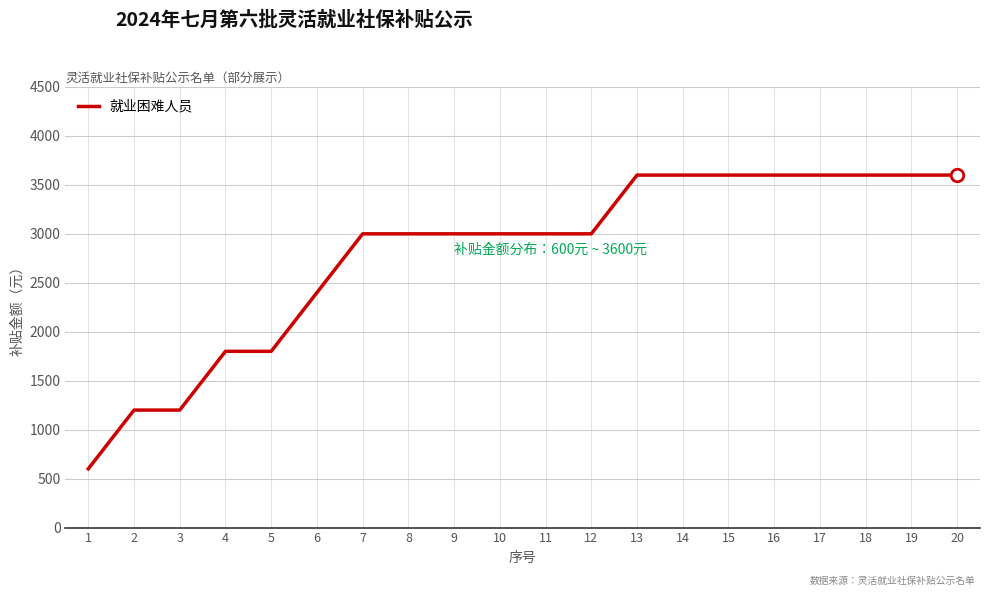

How many categories are shown in the chart?

20